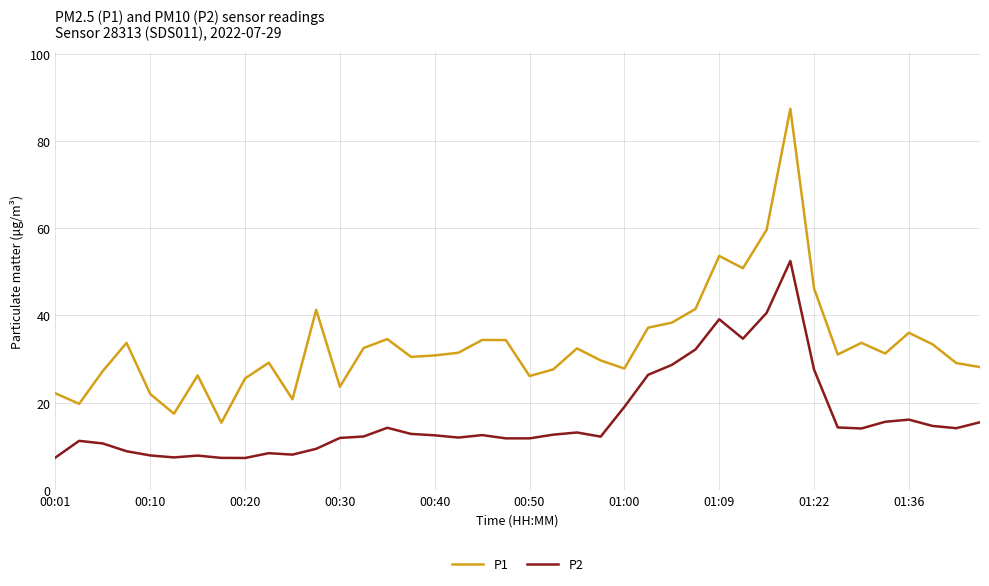

What are all the series names shown in the legend?

P1, P2